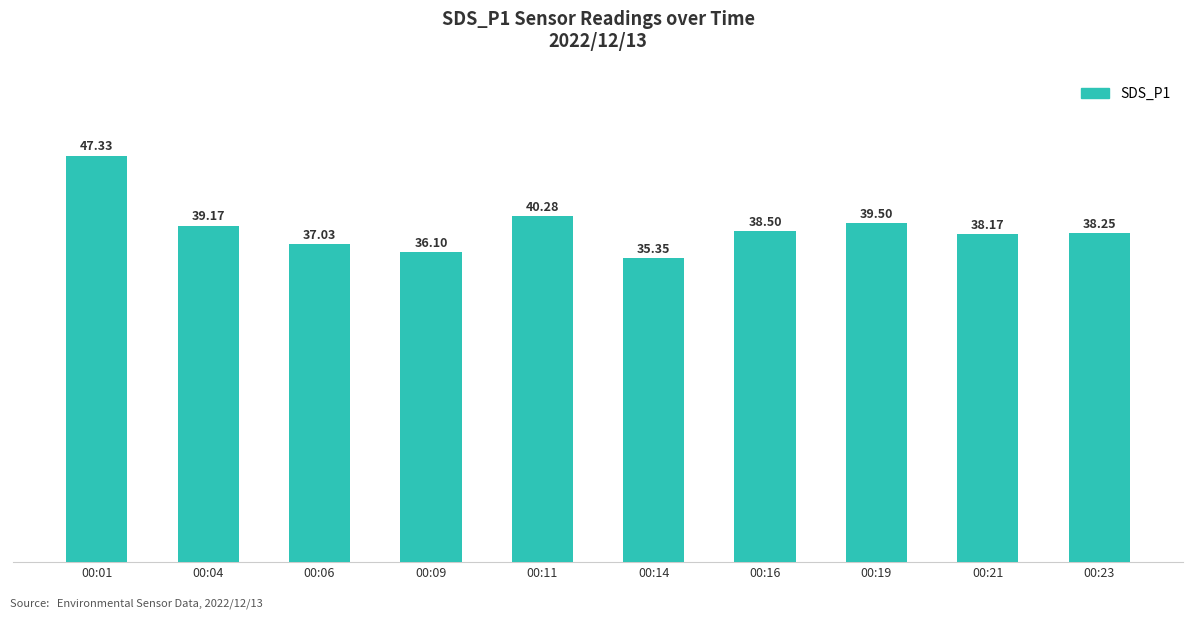

The value at 00:11 is 64.9. True or false?

False